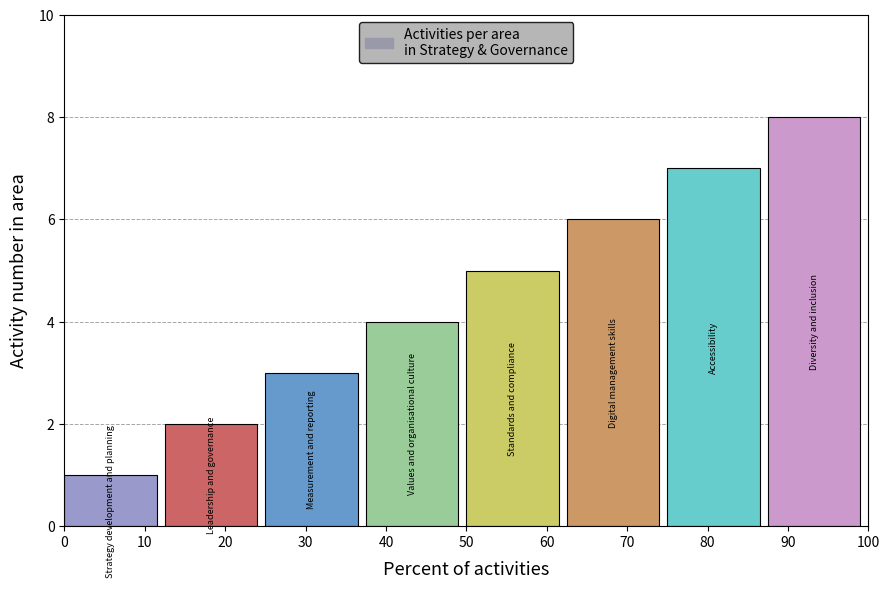

Which category has the highest value across all series?

90